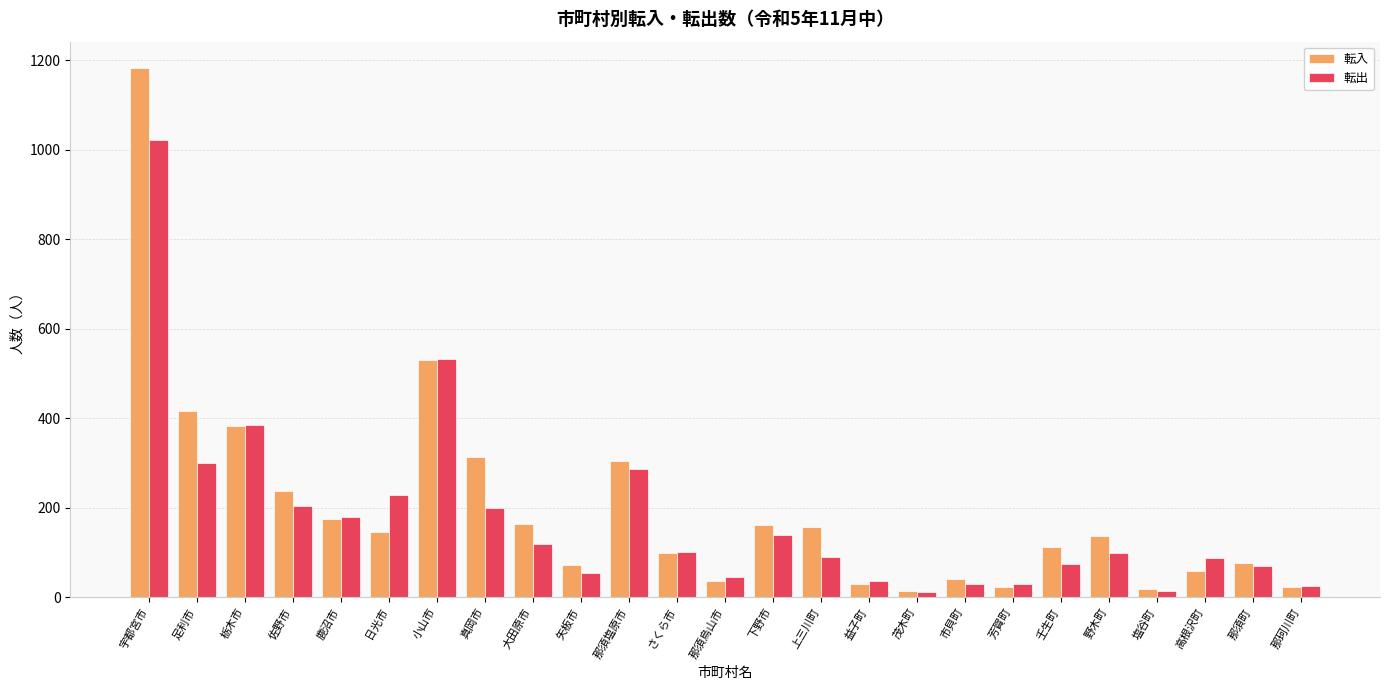

What is the label of the 15th bar from the right?

那須塩原市